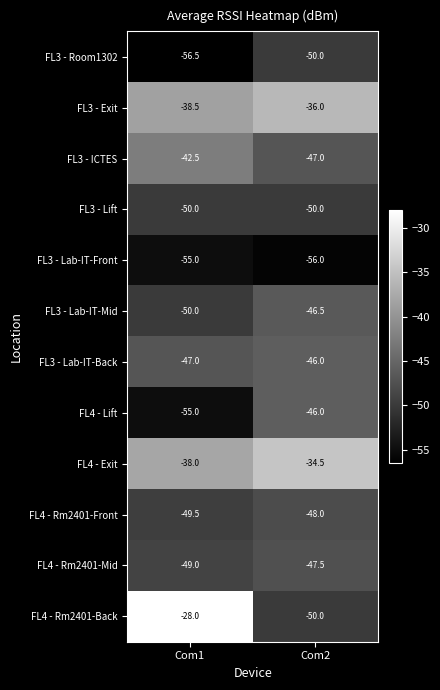

What is the spread (max minus min) of values at Com1?

28.5